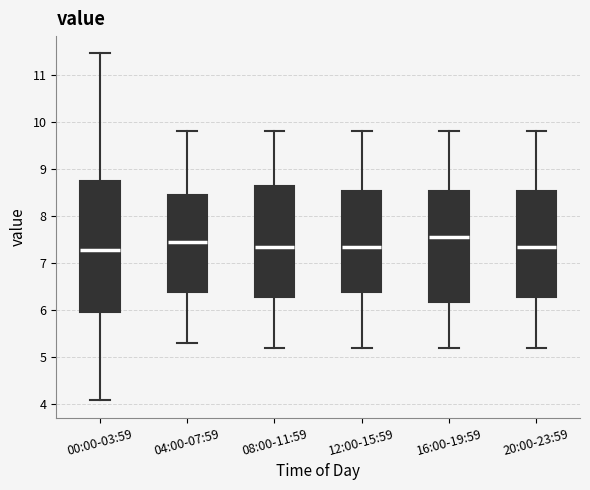

Reading left to right, transcribe this box plot: for each box, give where its median line is, the range the box spans, and where its two whiskers end, as read against the y-axis. The values are not printed on the chart, so give them approximately, as read against the axis.

00:00-03:59: median 7.3, box 6.0 to 8.7, whiskers 4.1 to 11.5
04:00-07:59: median 7.5, box 6.4 to 8.5, whiskers 5.3 to 9.8
08:00-11:59: median 7.4, box 6.3 to 8.6, whiskers 5.2 to 9.8
12:00-15:59: median 7.4, box 6.4 to 8.5, whiskers 5.2 to 9.8
16:00-19:59: median 7.6, box 6.2 to 8.5, whiskers 5.2 to 9.8
20:00-23:59: median 7.4, box 6.3 to 8.5, whiskers 5.2 to 9.8